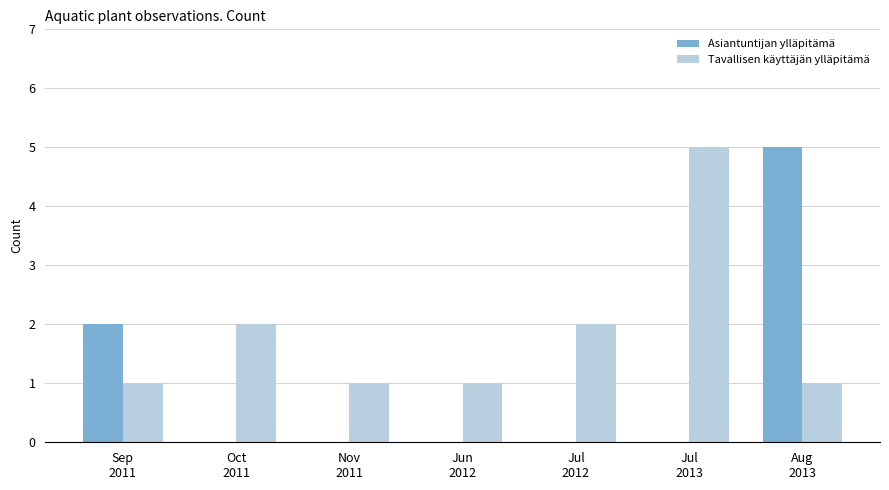

What are all the series names shown in the legend?

Asiantuntijan ylläpitämä, Tavallisen käyttäjän ylläpitämä